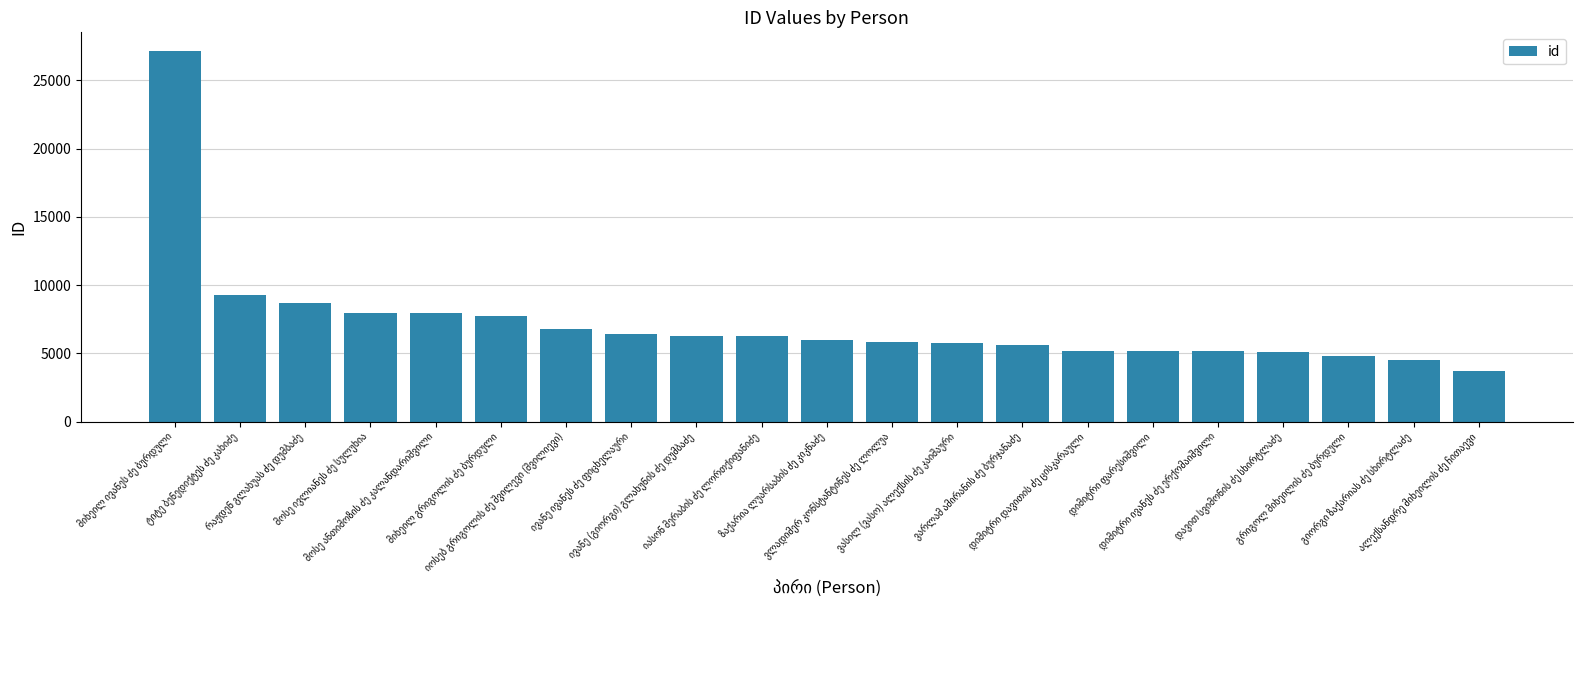

What is the value of the 5th bar from the left?

7926